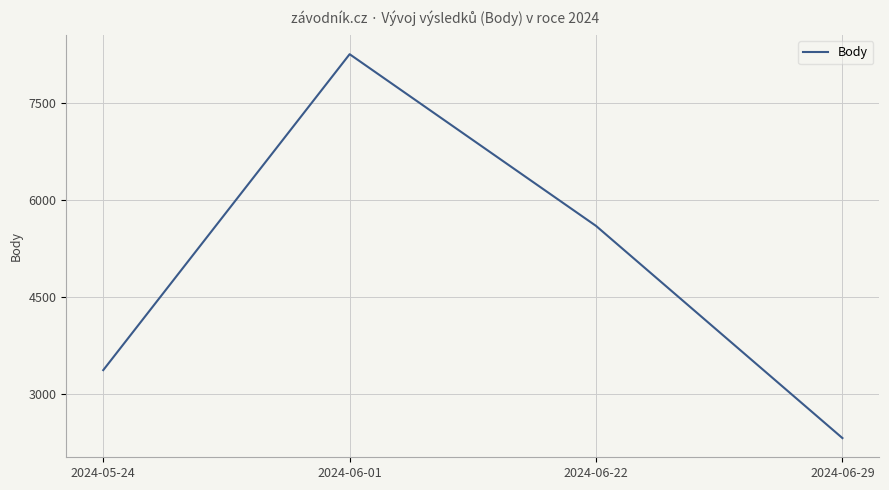

Where does the data first go above 5600?

2024-06-01